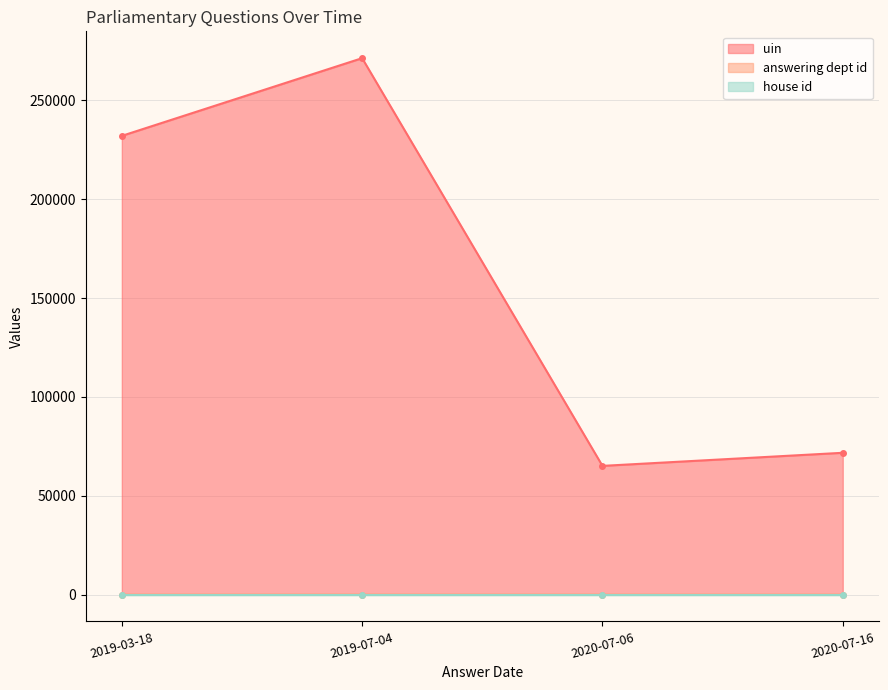

What is the minimum value for house id?

1